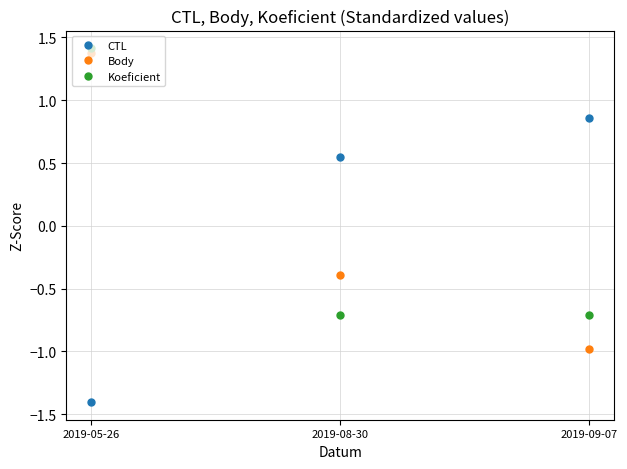

Where does the Body series first go above 0?

2019-05-26